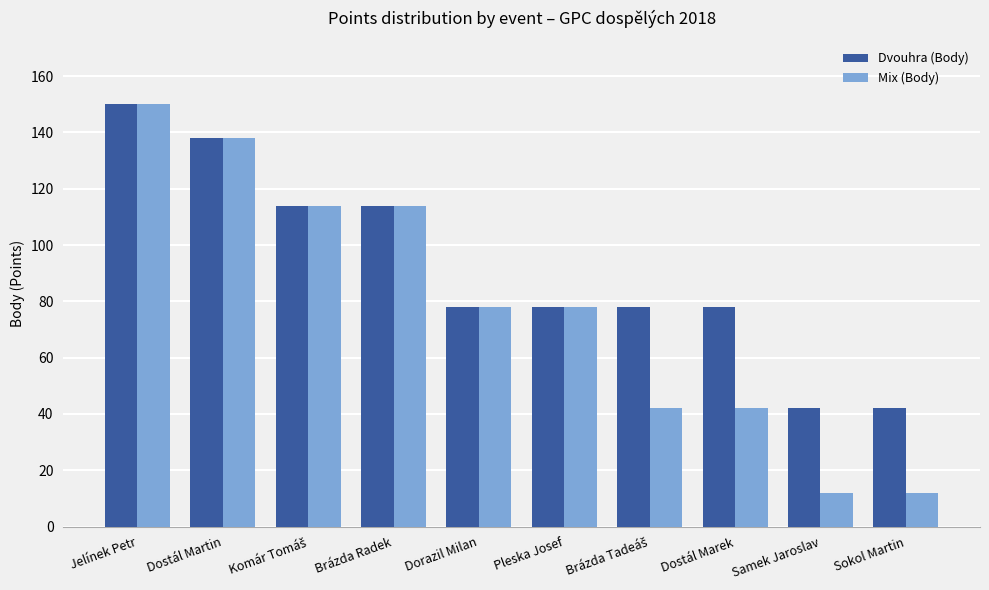

Reading left to right, transcribe all the data shown in this chart.

Dvouhra (Body): 150	138	114	114	78	78	78	78	42	42
Mix (Body): 150	138	114	114	78	78	42	42	12	12